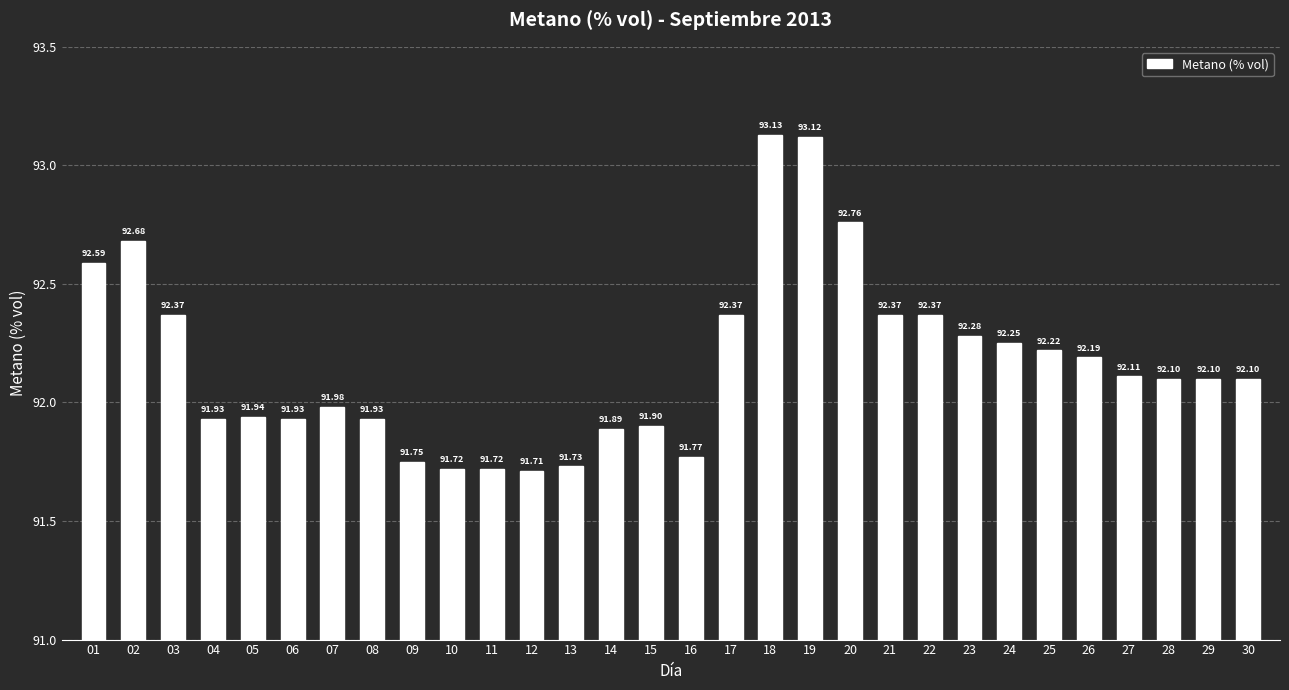

Read the value at 01.

92.6